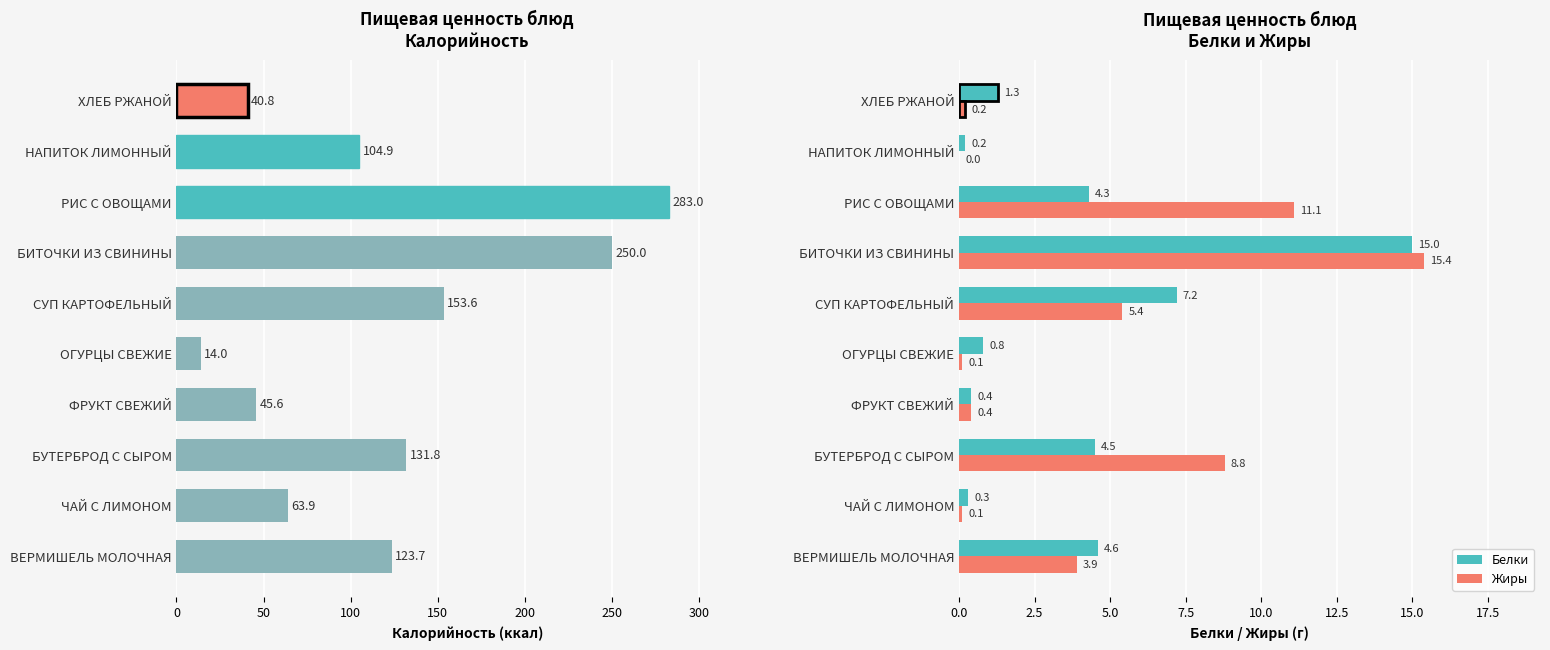

How many distinct data groups are displayed?

3